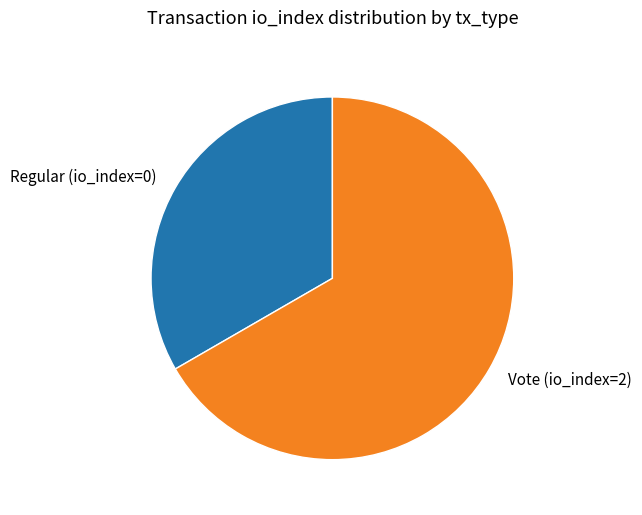

Which category has the biggest portion of the pie?

Vote (io_index=2)